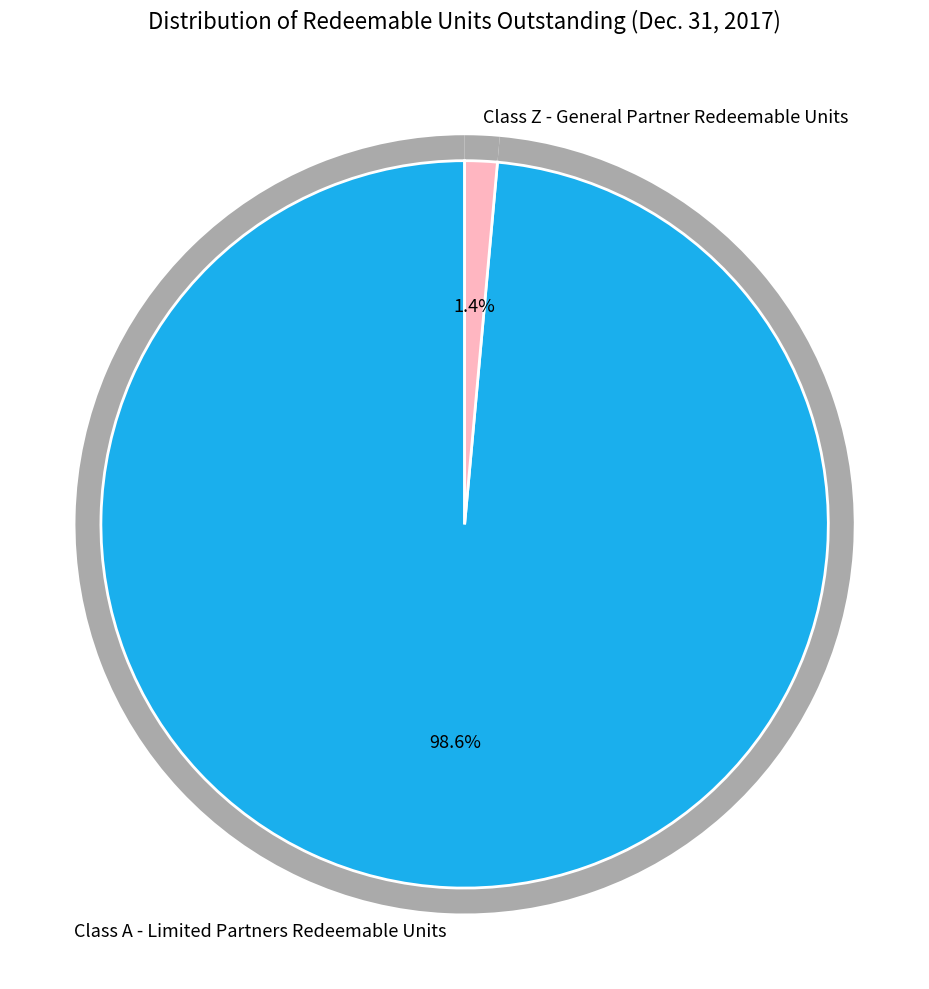

To the nearest percent, what is the combined percentage of Class Z - General Partner Redeemable Units and Class A - Limited Partners Redeemable Units?

100%